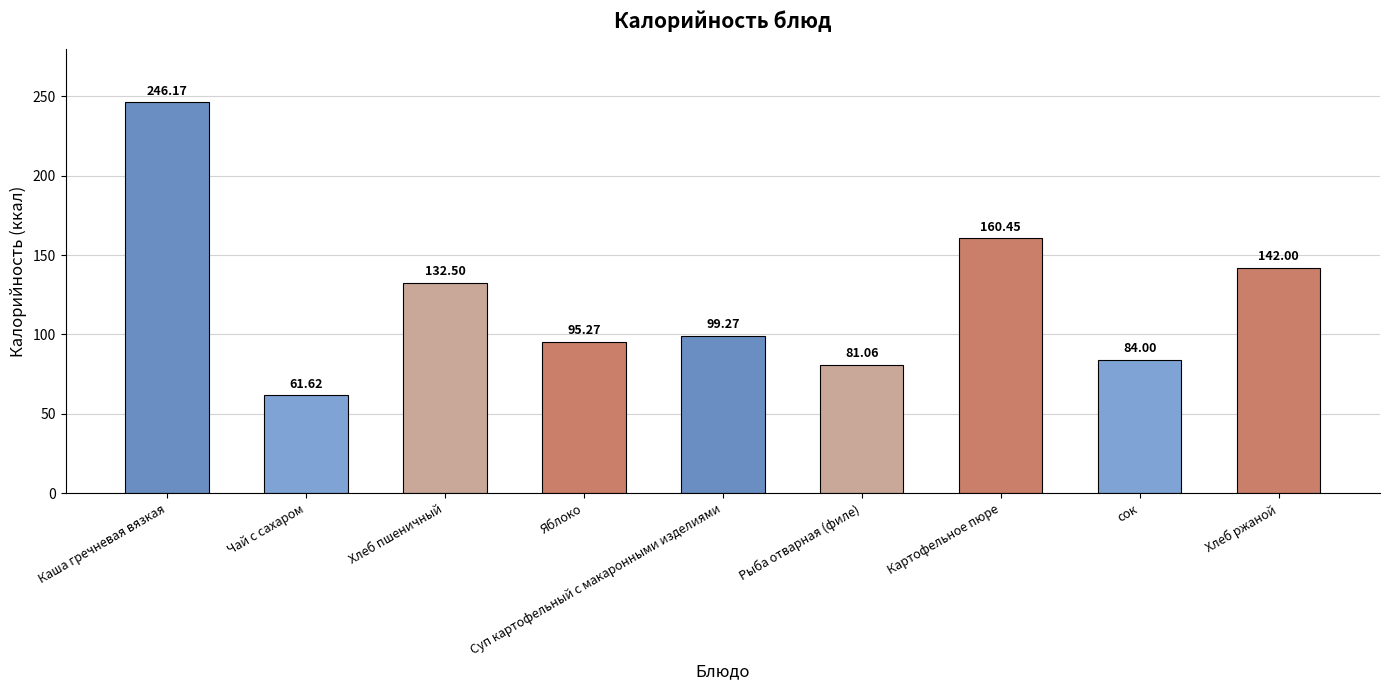

Where is the data nearest to the value 153?

Картофельное пюре